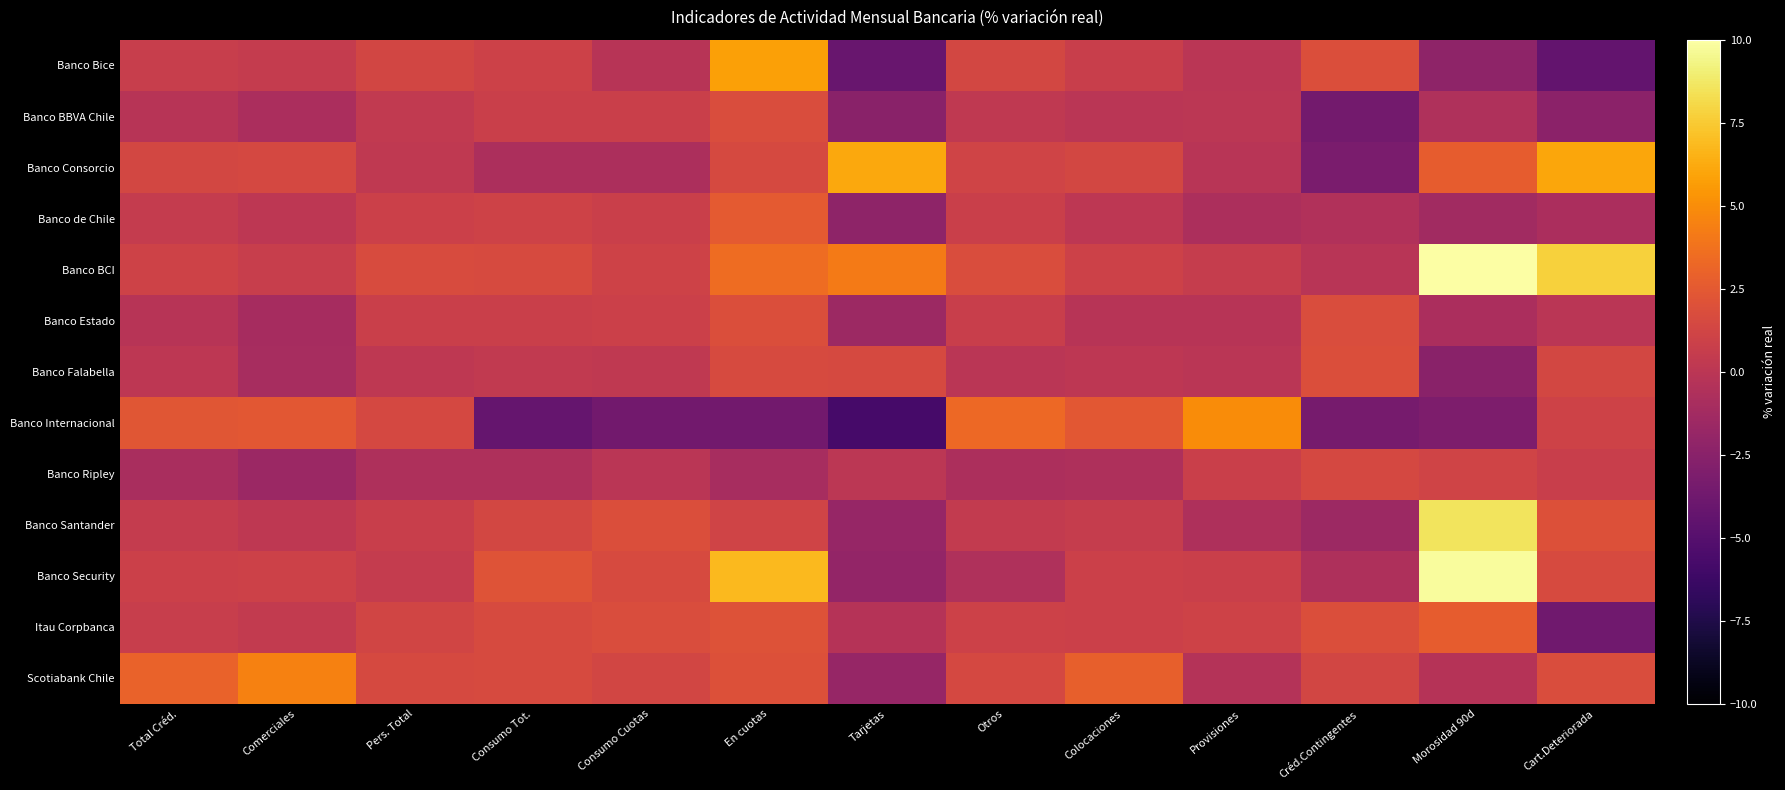

How many distinct data groups are displayed?

13